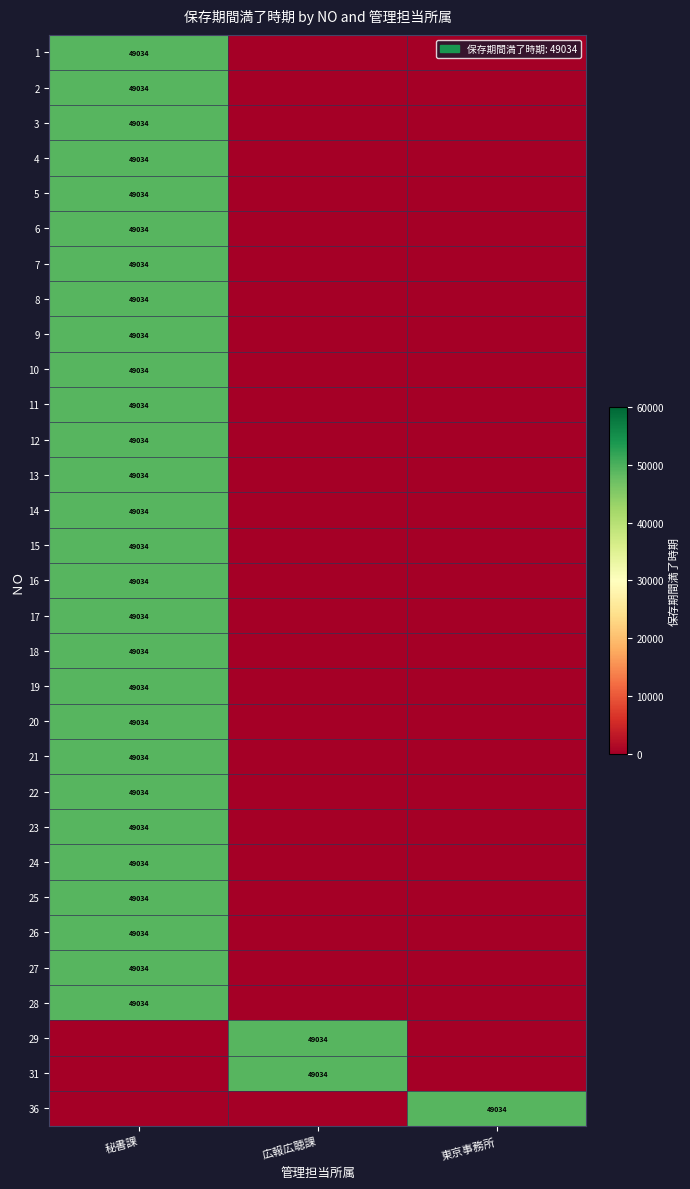

Is it true that 24 equals 49034 at 秘書課?

True